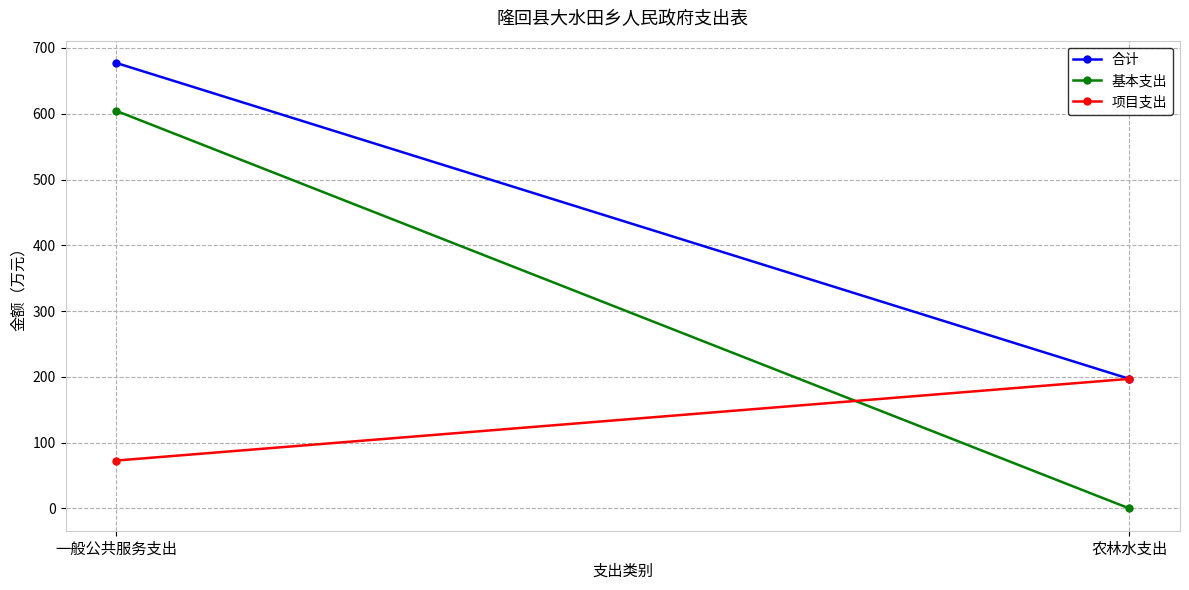

List the labels in order of 合计 value, largest first.

一般公共服务支出, 农林水支出